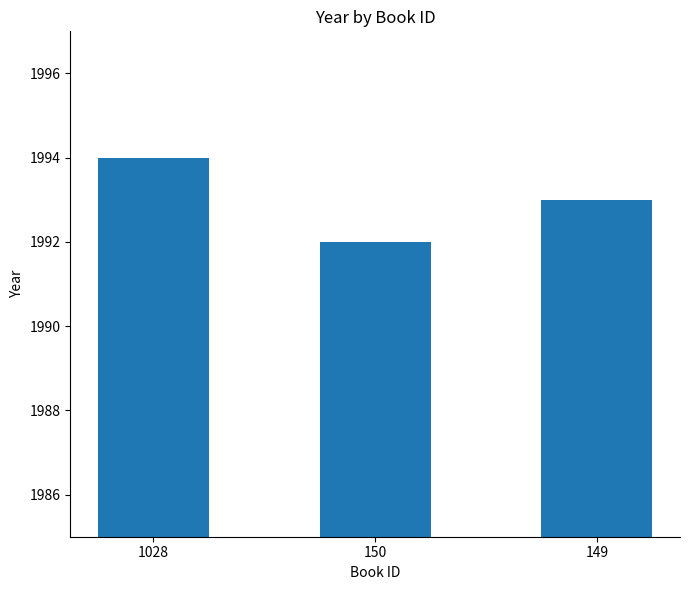

Reading left to right, what are all the values shown in this chart?

1994	1992	1993